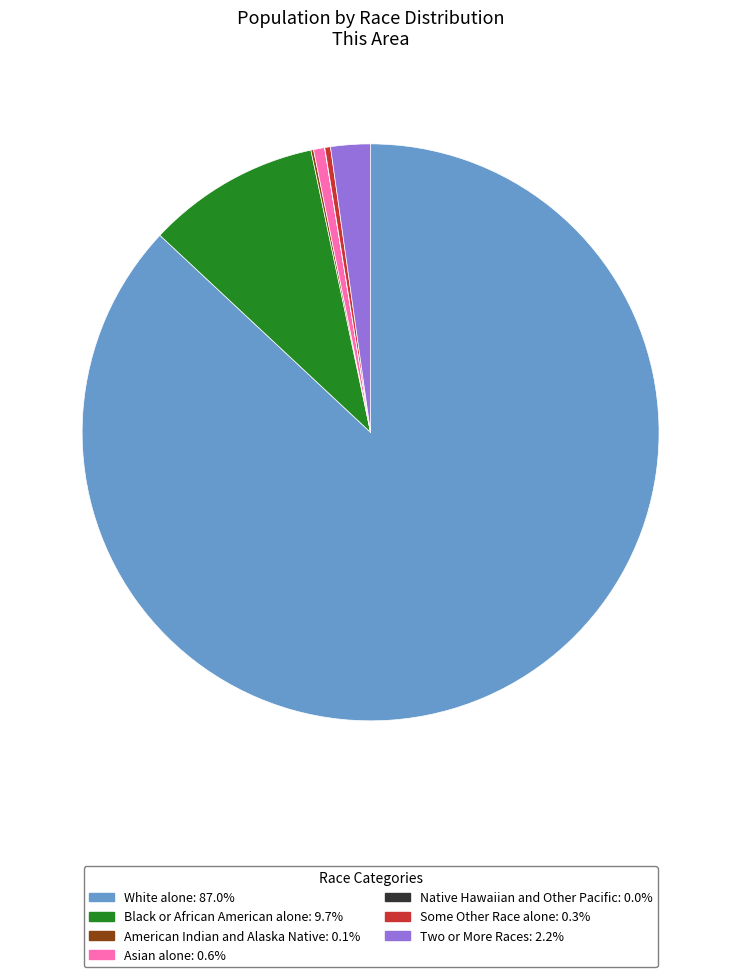

What is the largest slice in the pie chart?

White alone